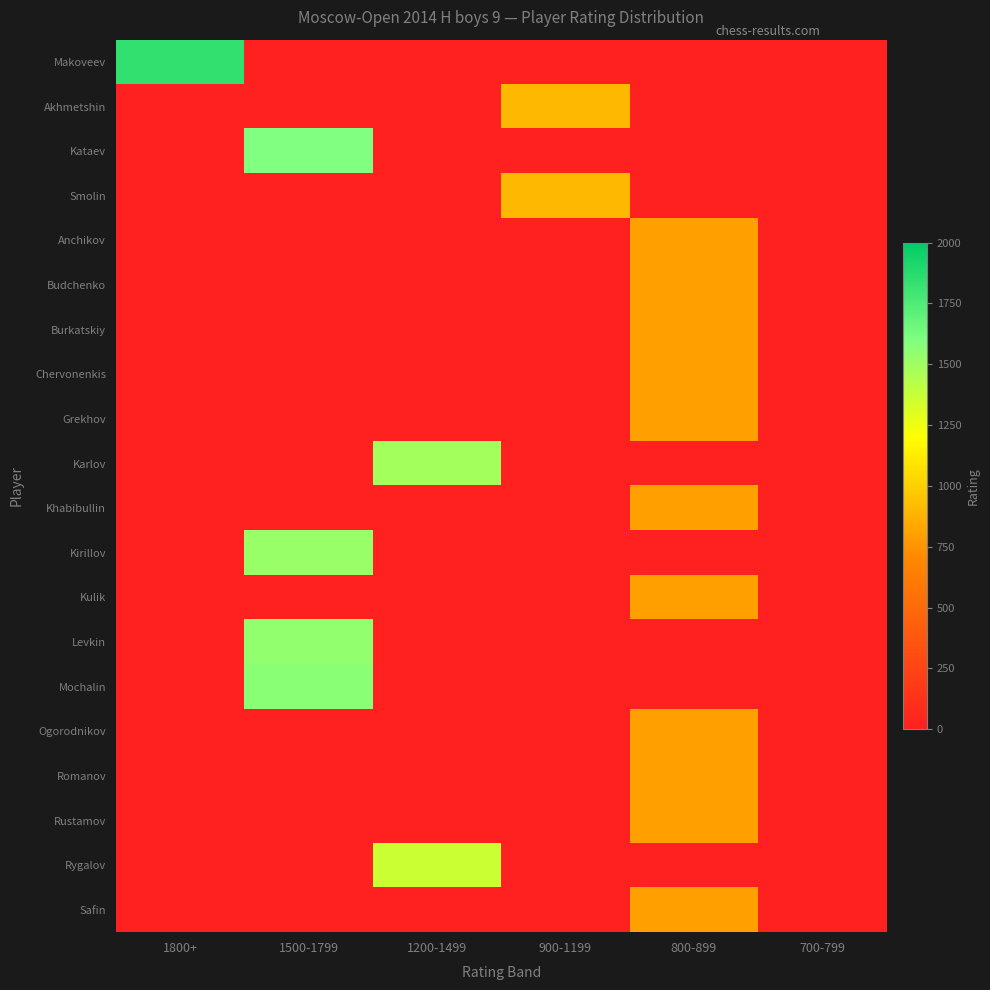

Reading left to right, transcribe all the data shown in this chart.

Makoveev: 1800+=1836	1500-1799=0	1200-1499=0	900-1199=0	800-899=0	700-799=0
Akhmetshin: 1800+=0	1500-1799=0	1200-1499=0	900-1199=900	800-899=0	700-799=0
Kataev: 1800+=0	1500-1799=1597	1200-1499=0	900-1199=0	800-899=0	700-799=0
Smolin: 1800+=0	1500-1799=0	1200-1499=0	900-1199=900	800-899=0	700-799=0
Anchikov: 1800+=0	1500-1799=0	1200-1499=0	900-1199=0	800-899=800	700-799=0
Budchenko: 1800+=0	1500-1799=0	1200-1499=0	900-1199=0	800-899=800	700-799=0
Burkatskiy: 1800+=0	1500-1799=0	1200-1499=0	900-1199=0	800-899=800	700-799=0
Chervonenkis: 1800+=0	1500-1799=0	1200-1499=0	900-1199=0	800-899=800	700-799=0
Grekhov: 1800+=0	1500-1799=0	1200-1499=0	900-1199=0	800-899=800	700-799=0
Karlov: 1800+=0	1500-1799=0	1200-1499=1485	900-1199=0	800-899=0	700-799=0
Khabibullin: 1800+=0	1500-1799=0	1200-1499=0	900-1199=0	800-899=800	700-799=0
Kirillov: 1800+=0	1500-1799=1522	1200-1499=0	900-1199=0	800-899=0	700-799=0
Kulik: 1800+=0	1500-1799=0	1200-1499=0	900-1199=0	800-899=800	700-799=0
Levkin: 1800+=0	1500-1799=1543	1200-1499=0	900-1199=0	800-899=0	700-799=0
Mochalin: 1800+=0	1500-1799=1565	1200-1499=0	900-1199=0	800-899=0	700-799=0
Ogorodnikov: 1800+=0	1500-1799=0	1200-1499=0	900-1199=0	800-899=800	700-799=0
Romanov: 1800+=0	1500-1799=0	1200-1499=0	900-1199=0	800-899=800	700-799=0
Rustamov: 1800+=0	1500-1799=0	1200-1499=0	900-1199=0	800-899=800	700-799=0
Rygalov: 1800+=0	1500-1799=0	1200-1499=1367	900-1199=0	800-899=0	700-799=0
Safin: 1800+=0	1500-1799=0	1200-1499=0	900-1199=0	800-899=800	700-799=0